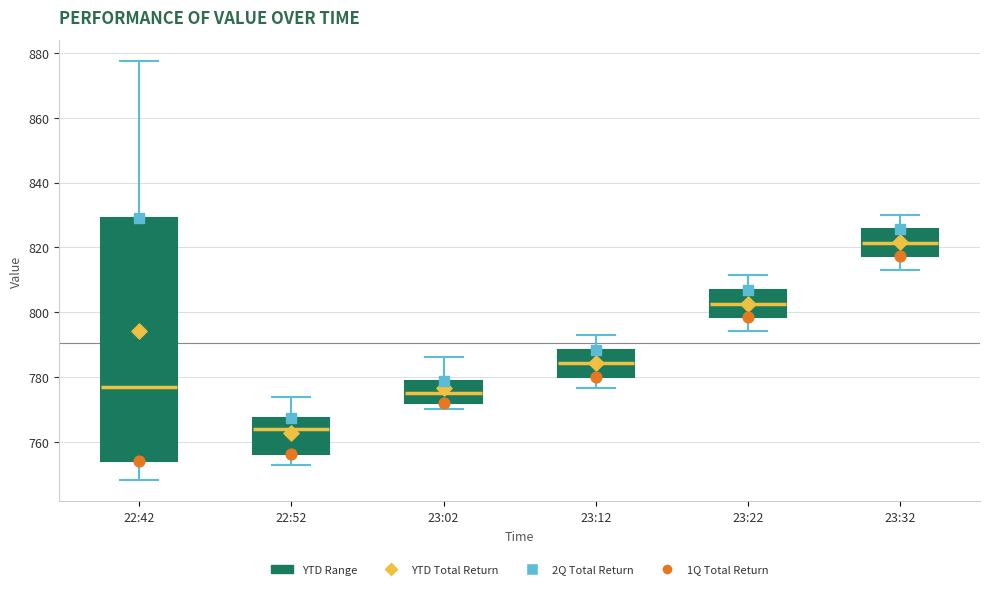

Where does the lower whisker of the box for 23:12 end on the y-axis? The values are not printed on the chart, so give them approximately, as read against the axis.

776